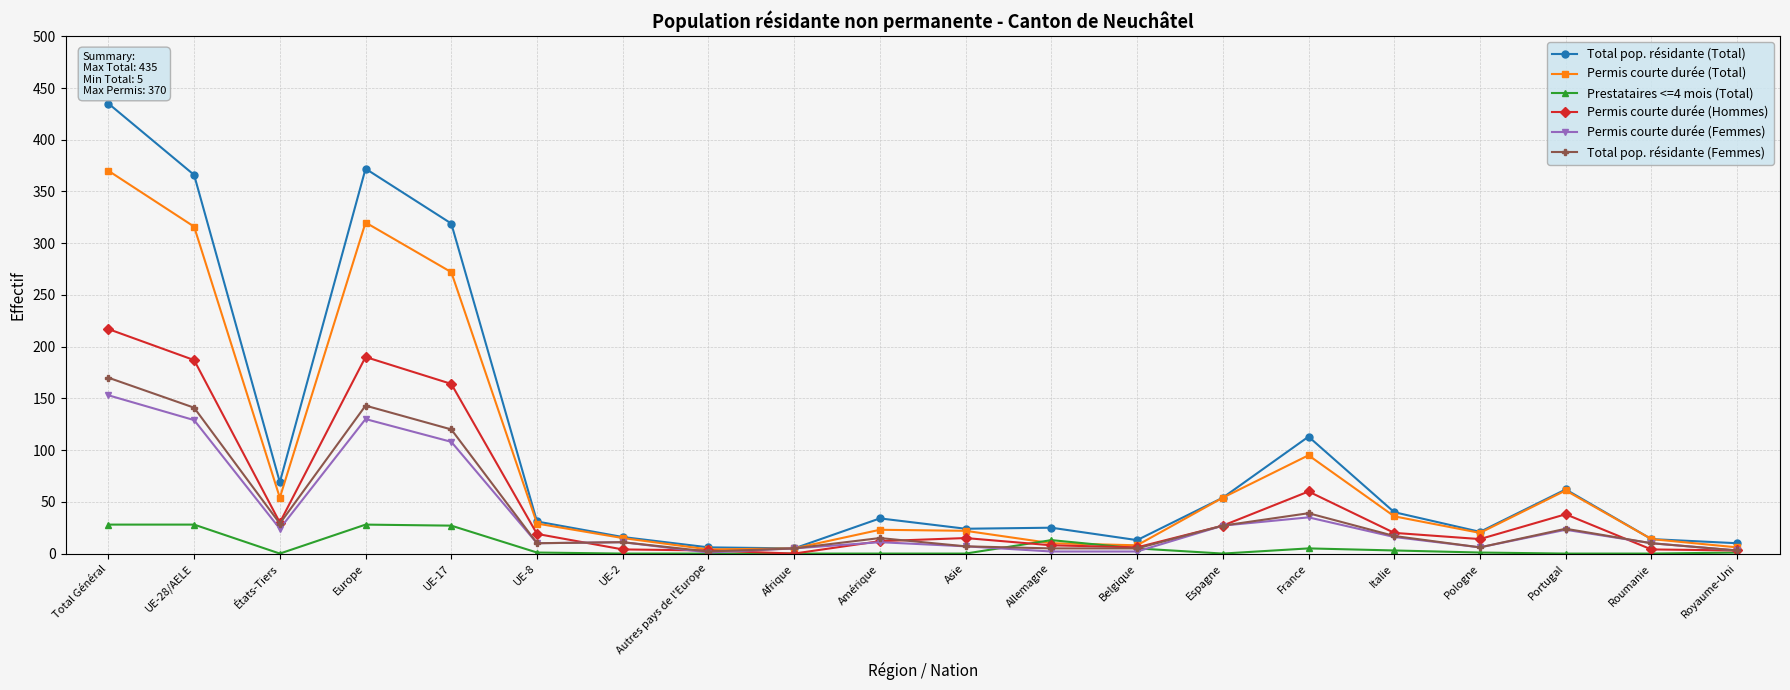

True or false: Permis courte durée (Femmes) has more than 2 interior local peaks.

True